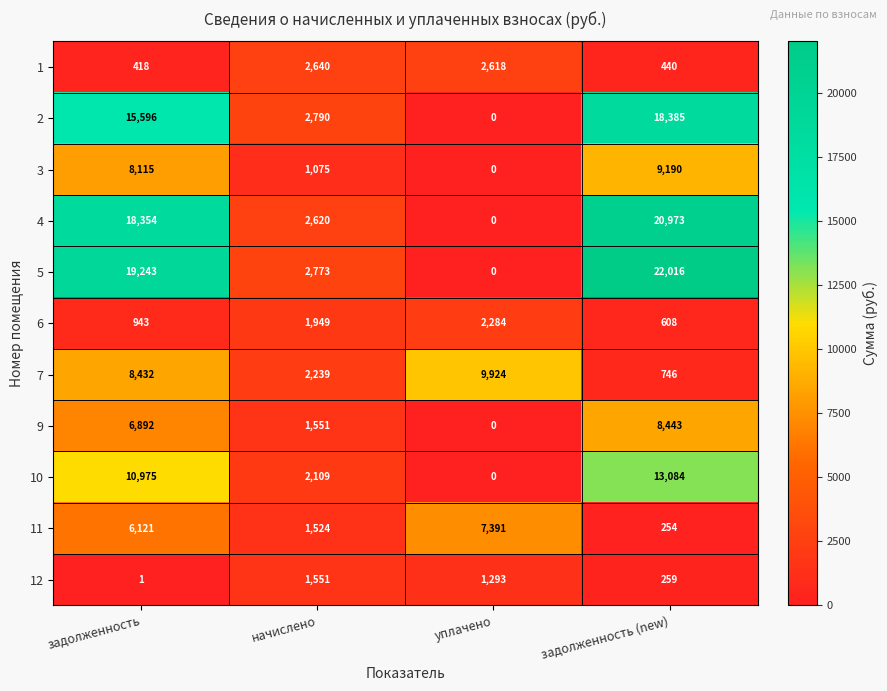

Rank the series by their maximum value, from highest to lowest.

5, 4, 2, 10, 7, 3, 9, 11, 1, 6, 12